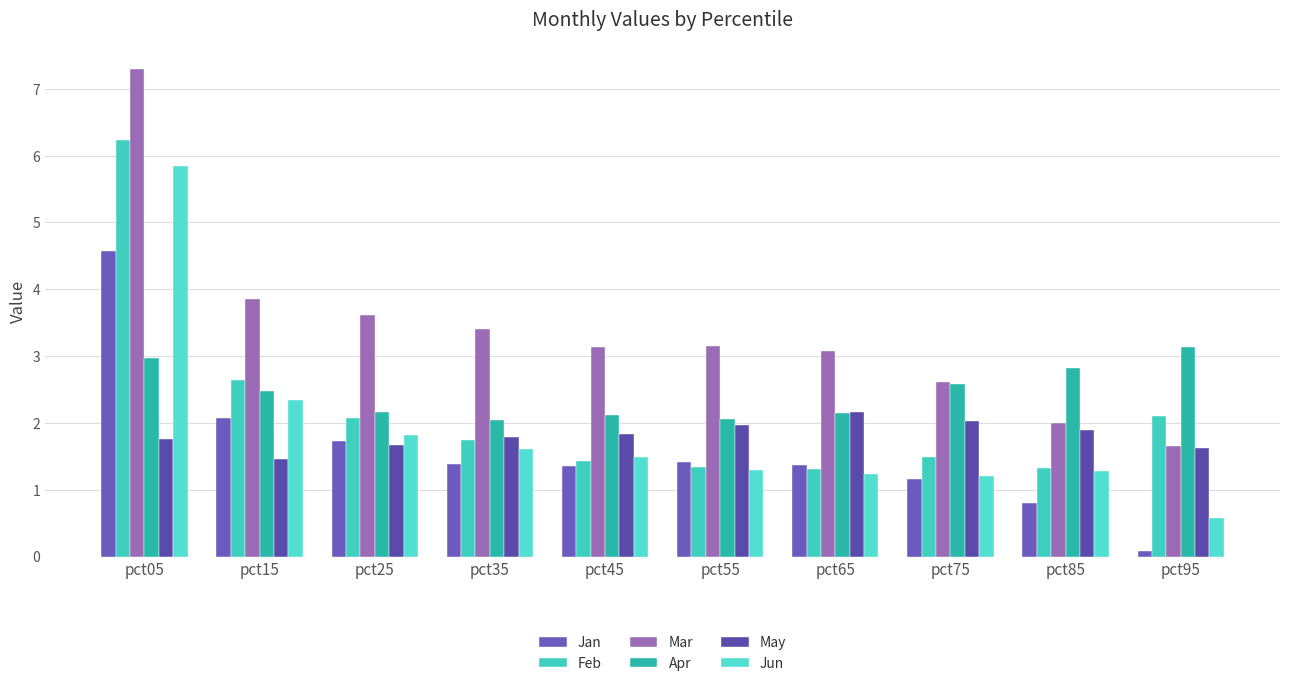

What are all the series names shown in the legend?

Jan, Feb, Mar, Apr, May, Jun